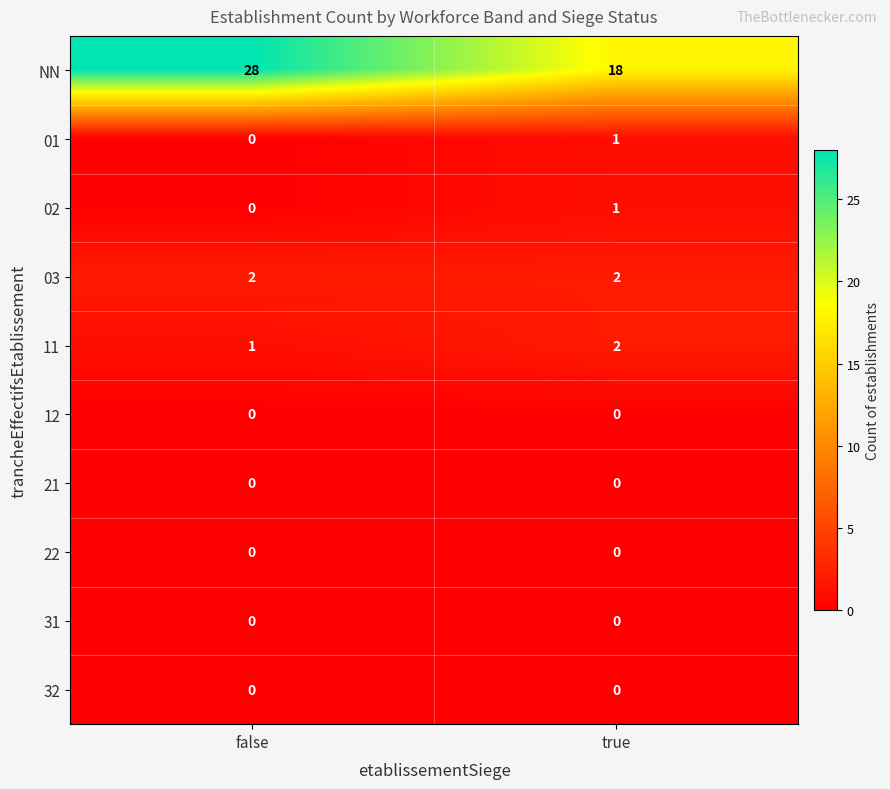

Which series has the widest spread of values?

NN